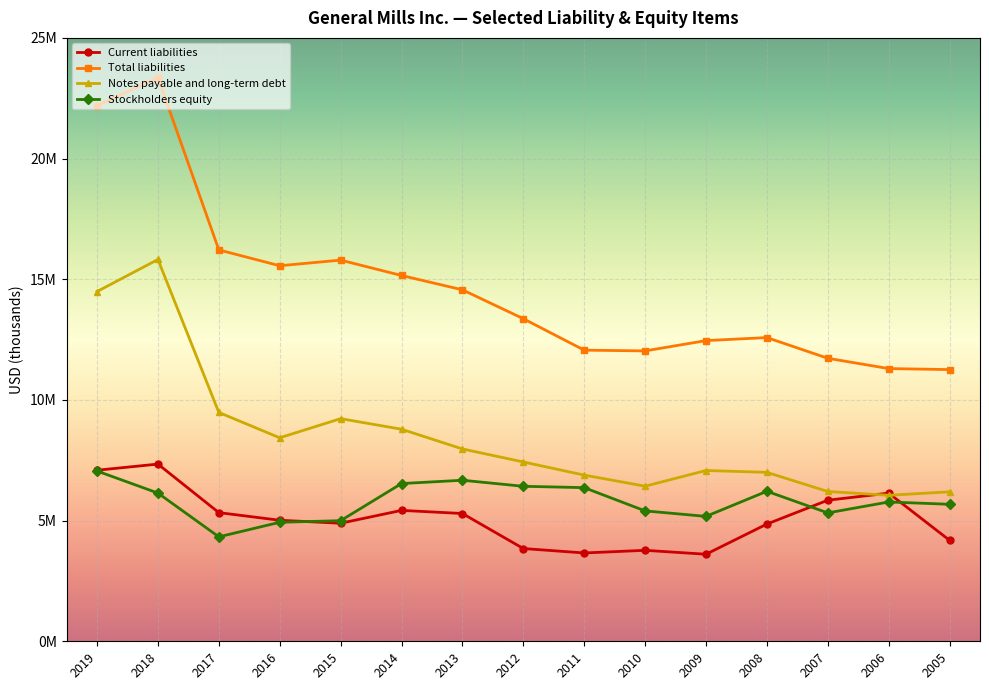

True or false: Stockholders equity has more than 1 points higher than both neighbors.

True